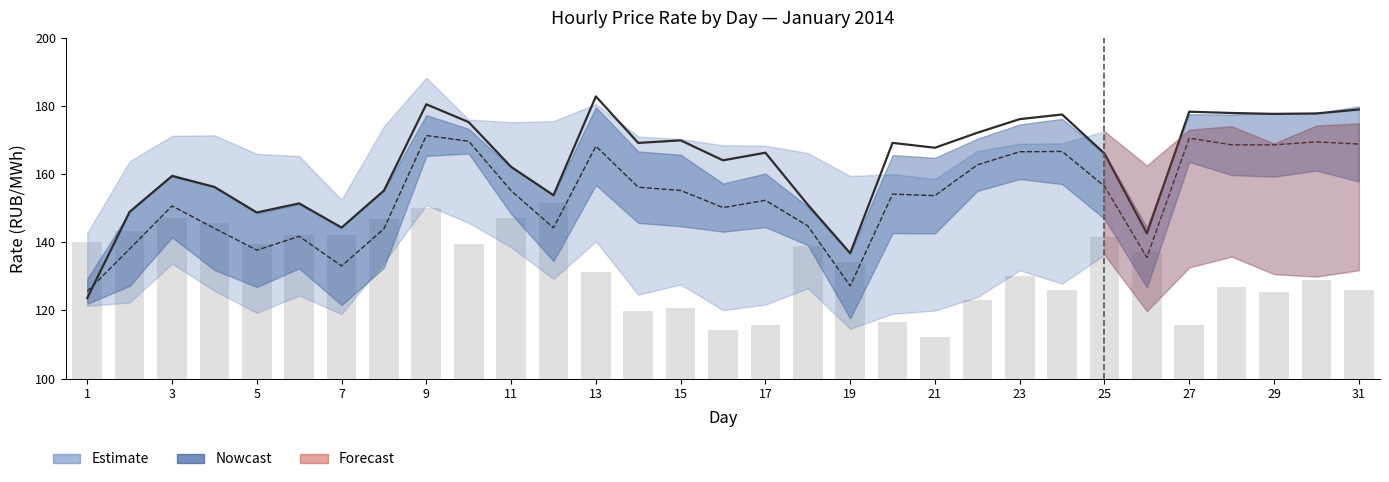

Is the value of 0.00-1.00 at 28 greater than the value of 11.00-12.00 at 7?

No